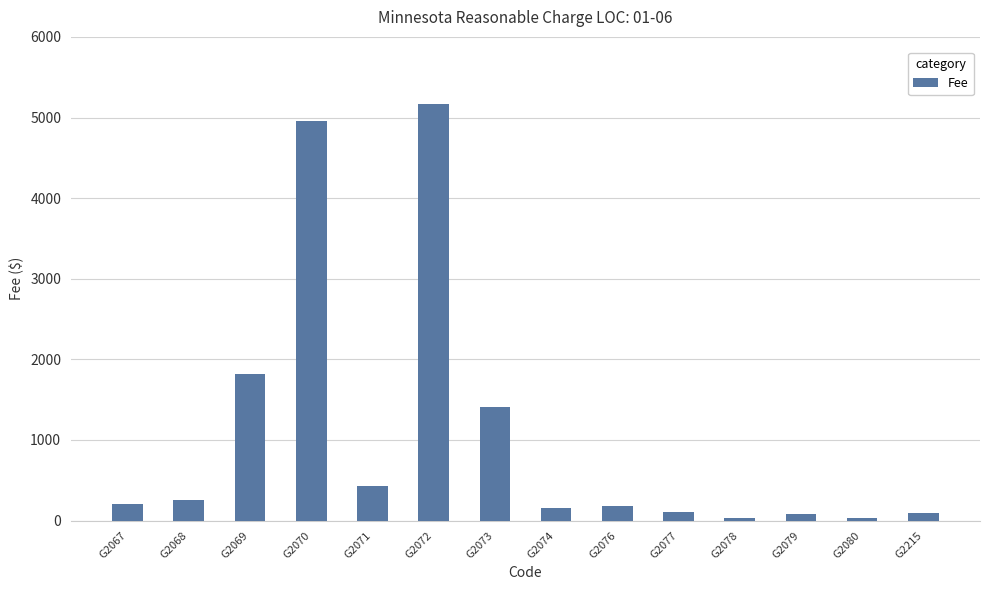

The chart shows a value of 2213.9 at G2070. True or false?

False